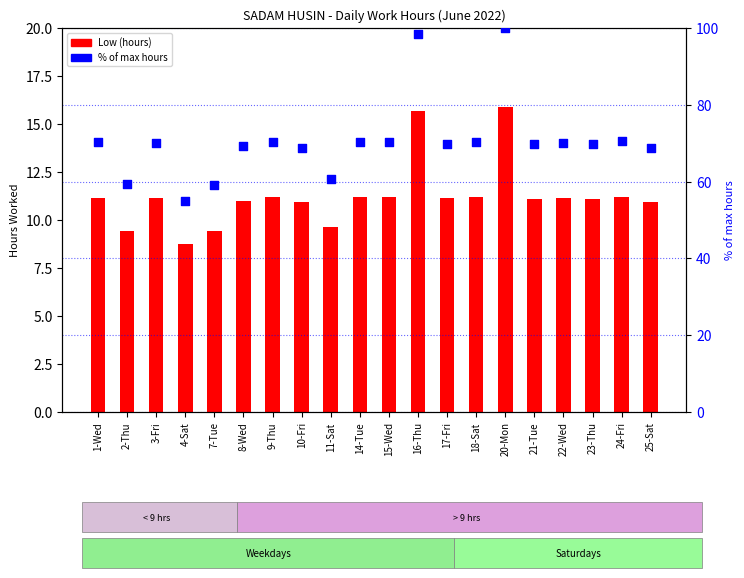

At how many categories does at least one series exceed 12?

20